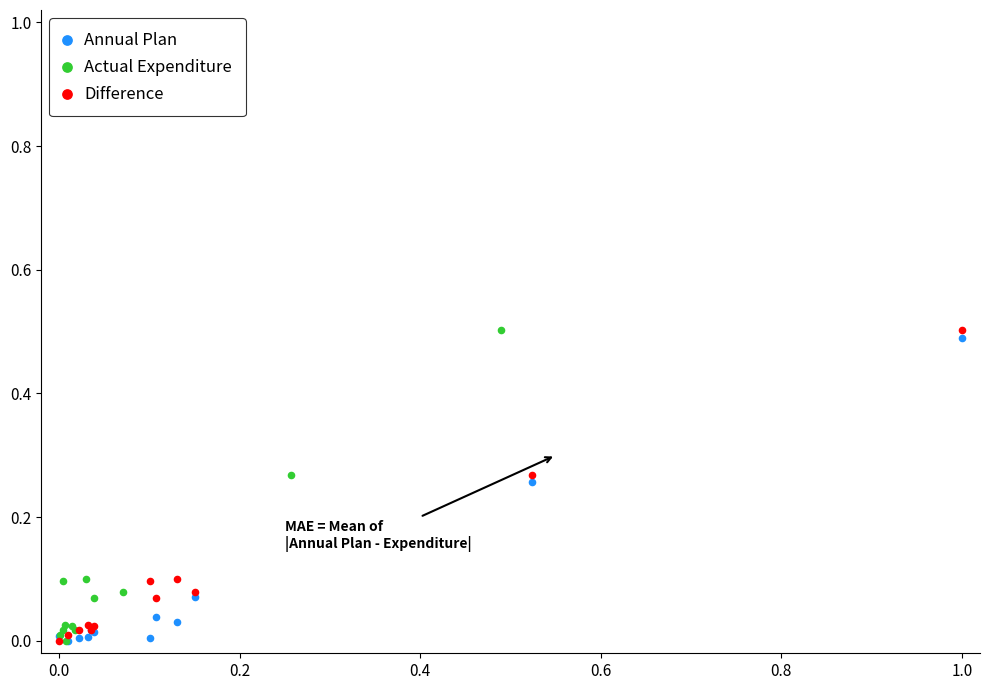

What are all the series names shown in the legend?

Annual Plan, Actual Expenditure, Difference